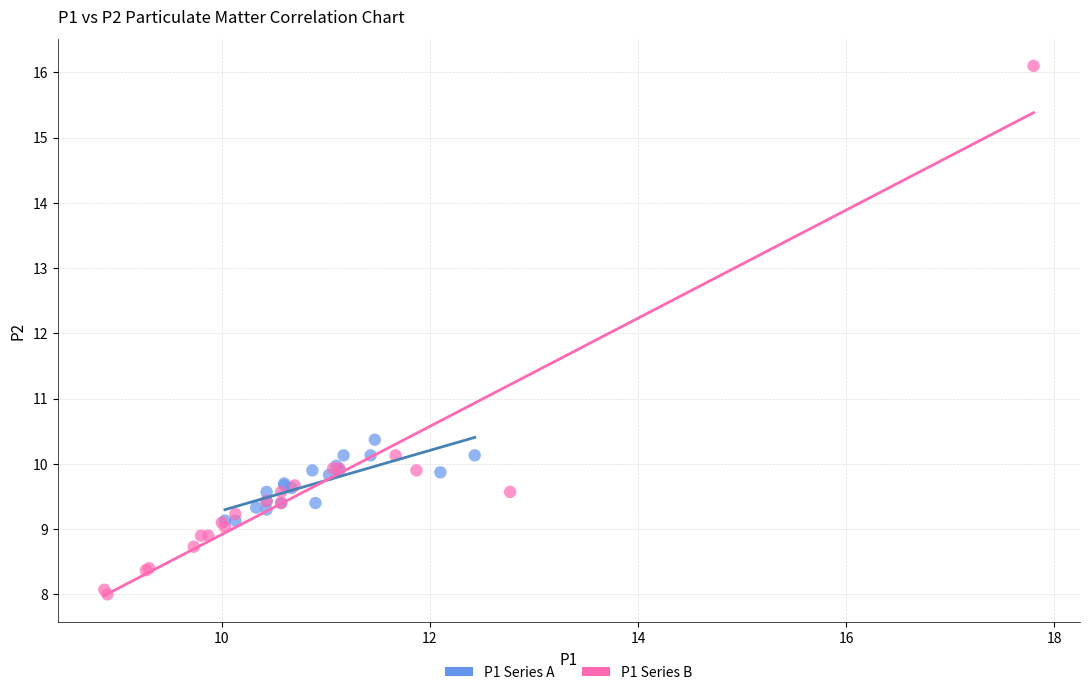

Which series contains the lowest Y value?

P1 Series B